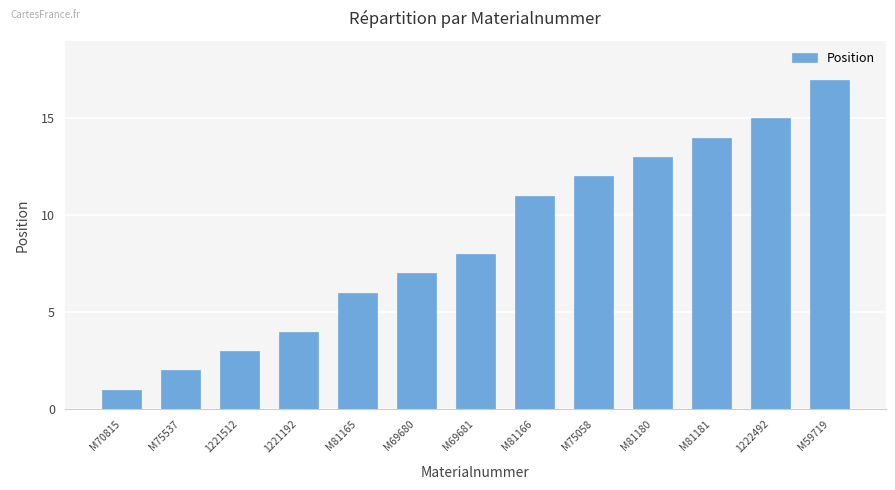

How many data points does each series have?

13